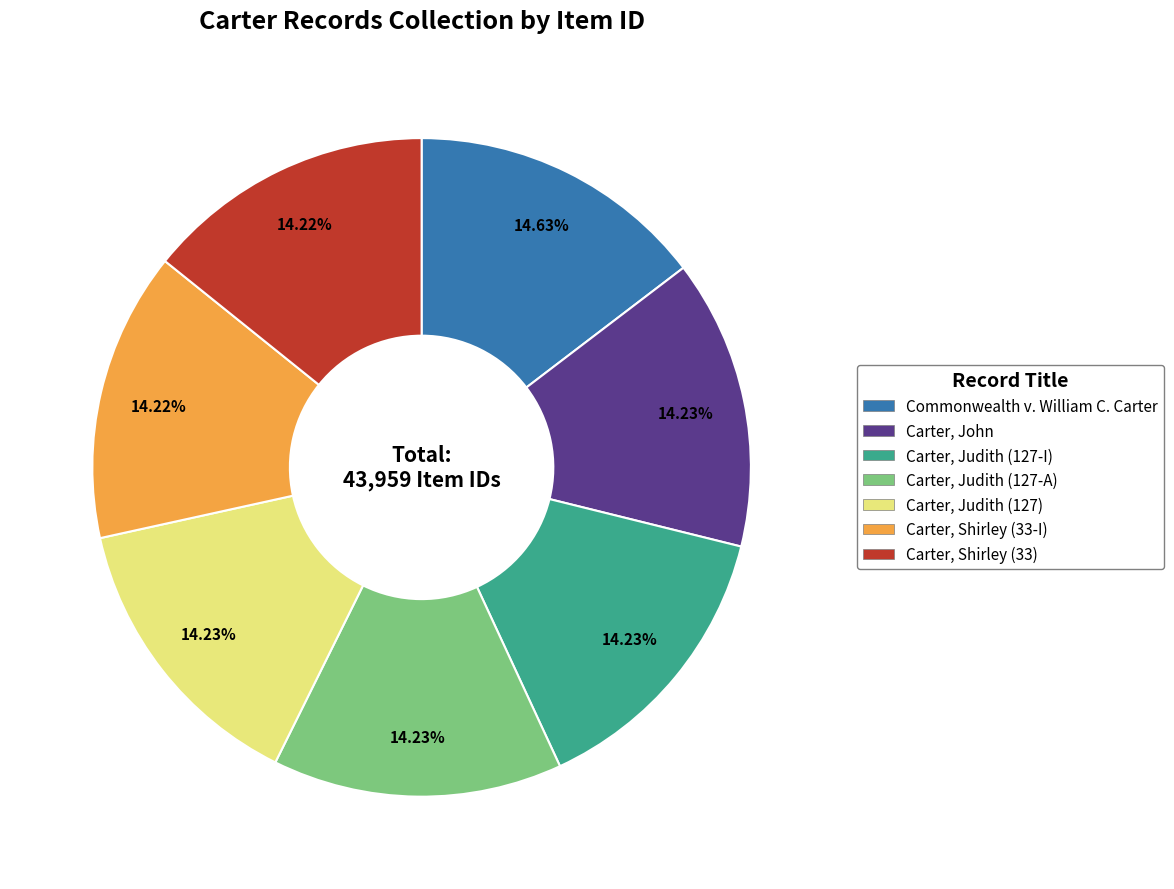

The Carter, Shirley (33) slice represents 14% of the pie. True or false?

True